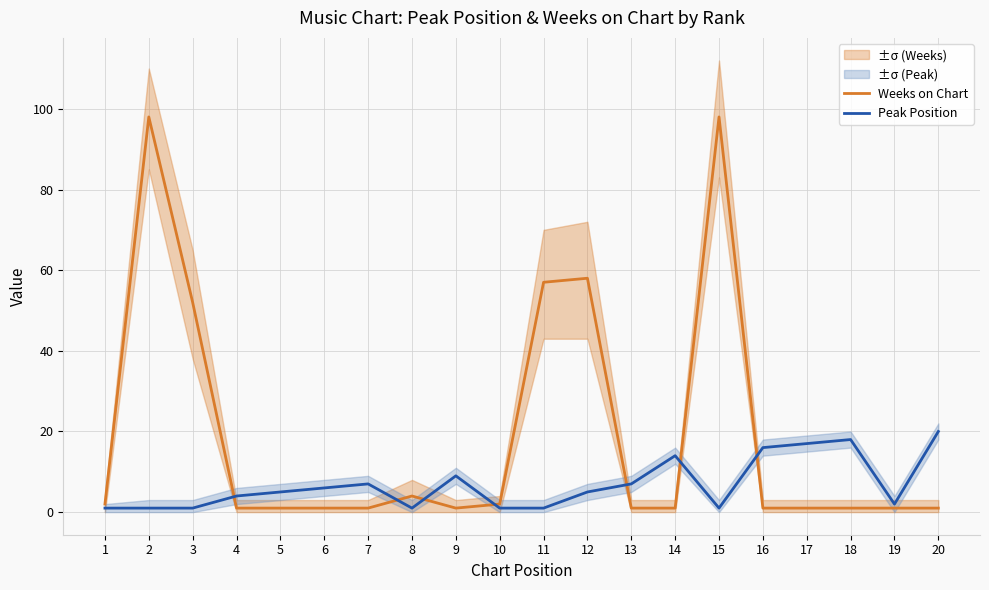

How many intersections are there between Peak Position and Weeks on Chart?

7